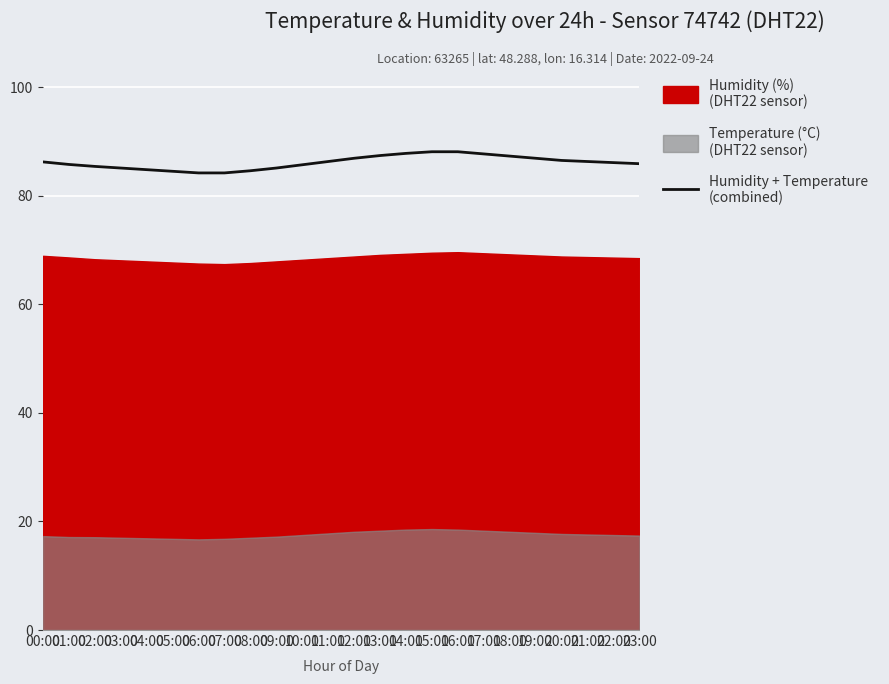

List the labels in order of value, smallest first.

06:00, 07:00, 05:00, 08:00, 04:00, 03:00, 09:00, 02:00, 10:00, 01:00, 23:00, 22:00, 00:00, 11:00, 21:00, 20:00, 12:00, 19:00, 18:00, 13:00, 17:00, 14:00, 15:00, 16:00